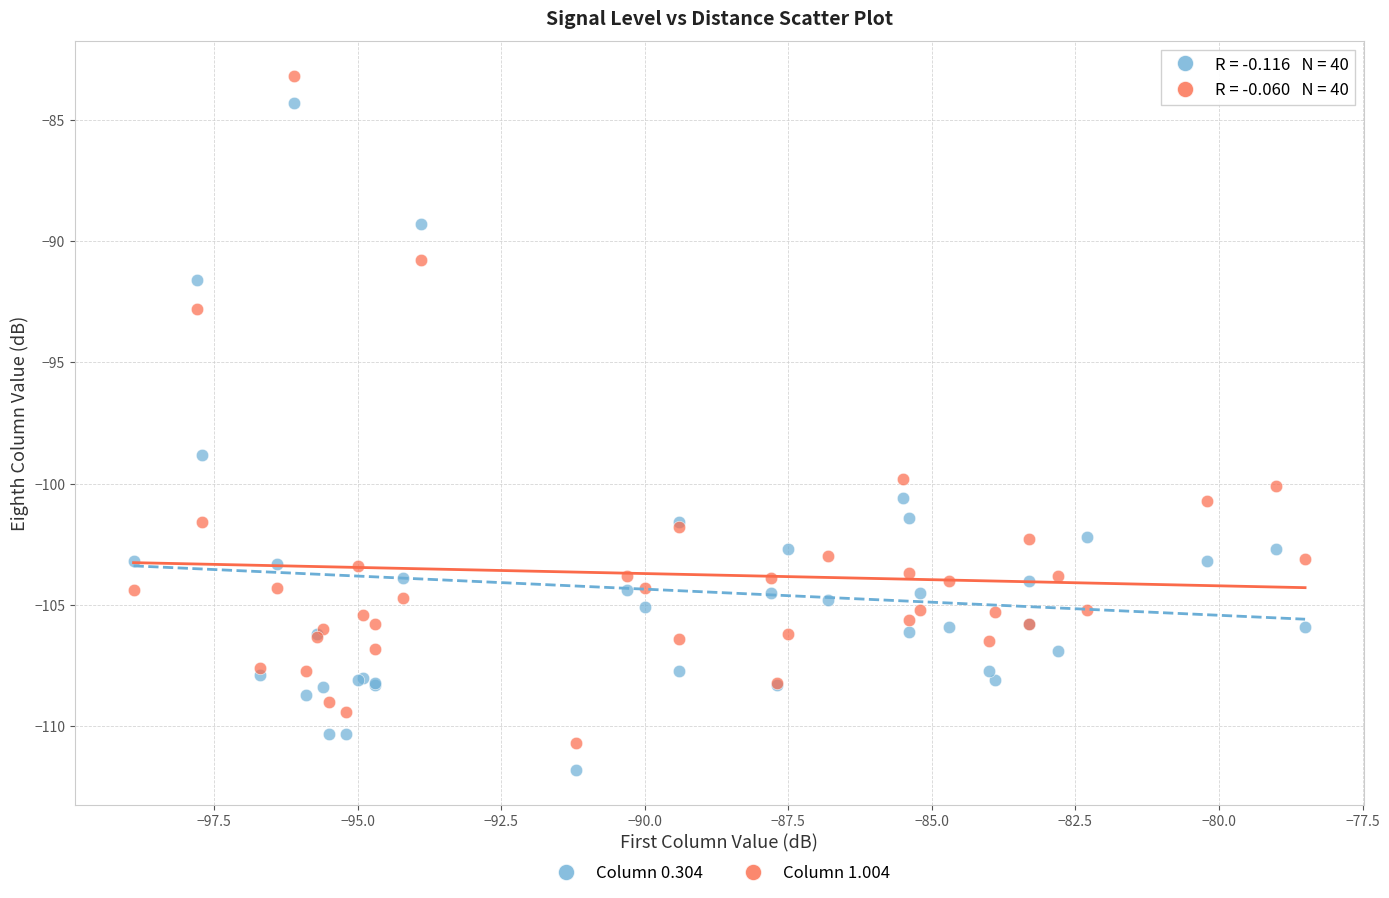

Across all series, what Y value is closest to -97?

-98.8